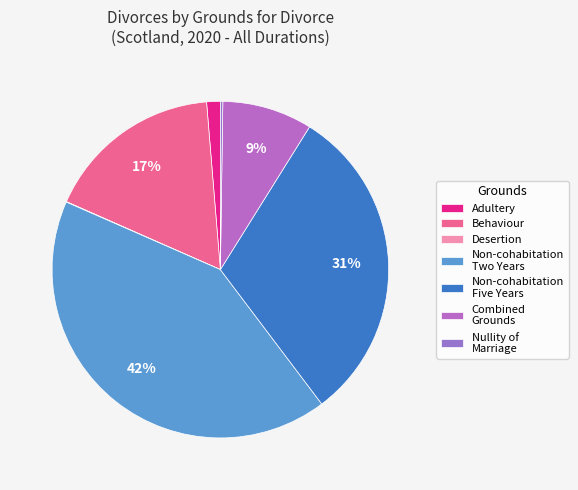

To the nearest percent, what percentage of the pie is Combined Grounds?

9%